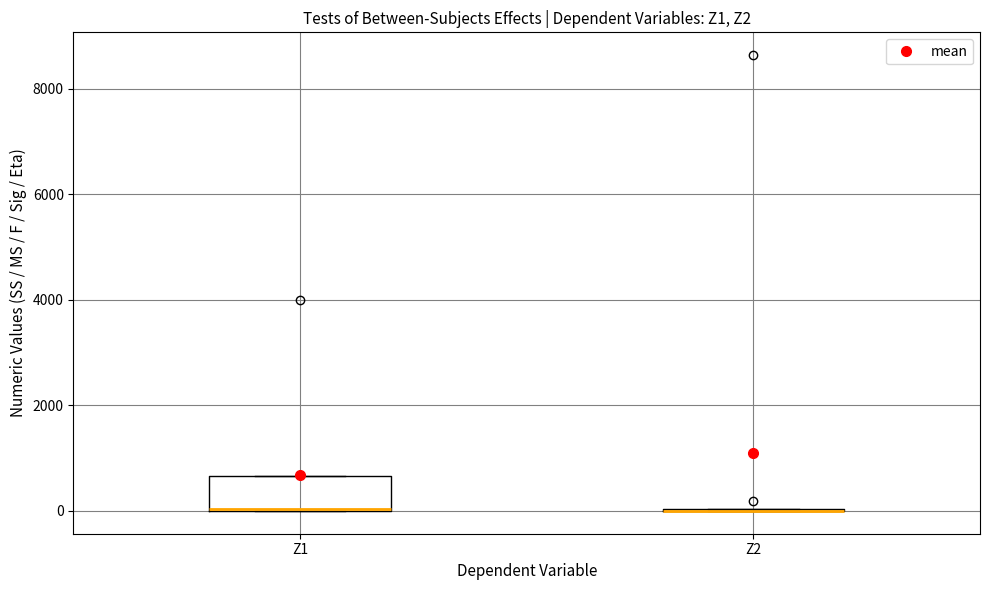

Reading left to right, read every box against the y-axis: the position of its median line, the range the box covers, and the ends of its whiskers. The values are not printed on the chart, so give them approximately, as read against the axis.

Z1: median 0, box 0 to 600, whiskers 0 to 600
Z2: box collapsed to a line at 0, whiskers 0 to 0